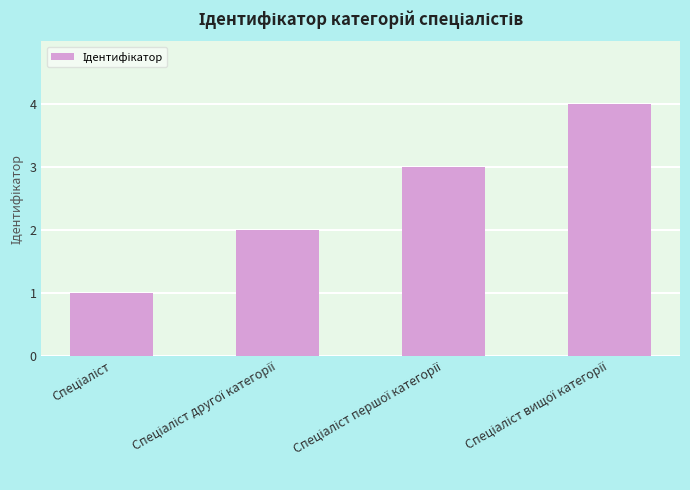

Does the chart contain any negative values?

No